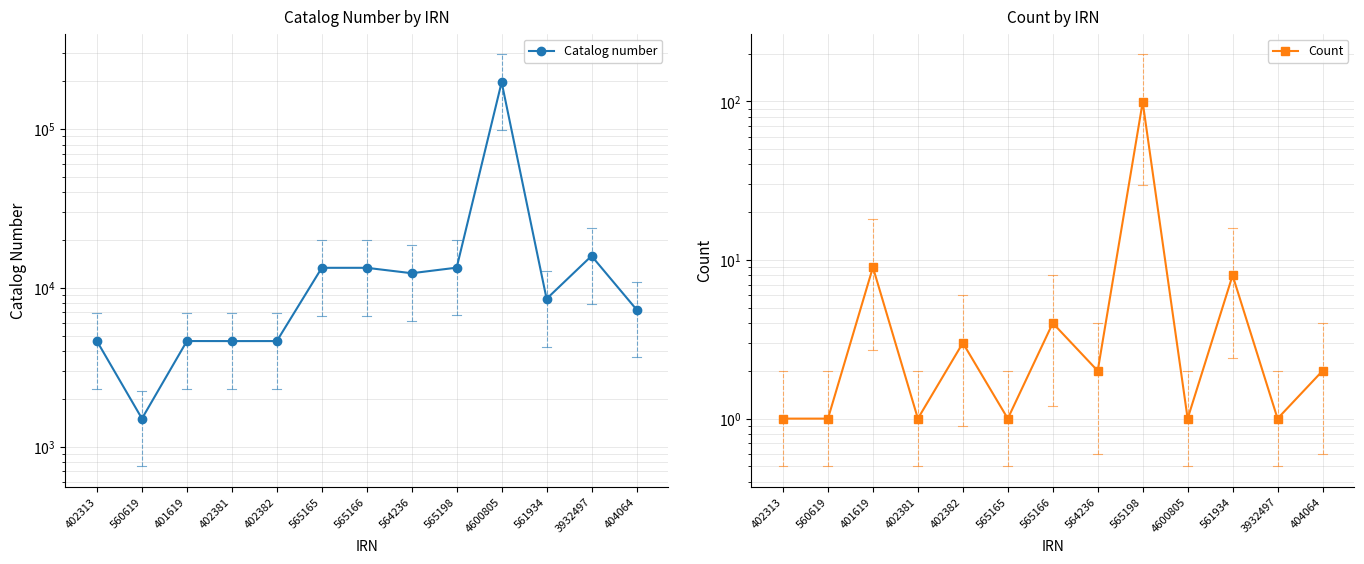

At which category does the chart reach its minimum across all series?

402313